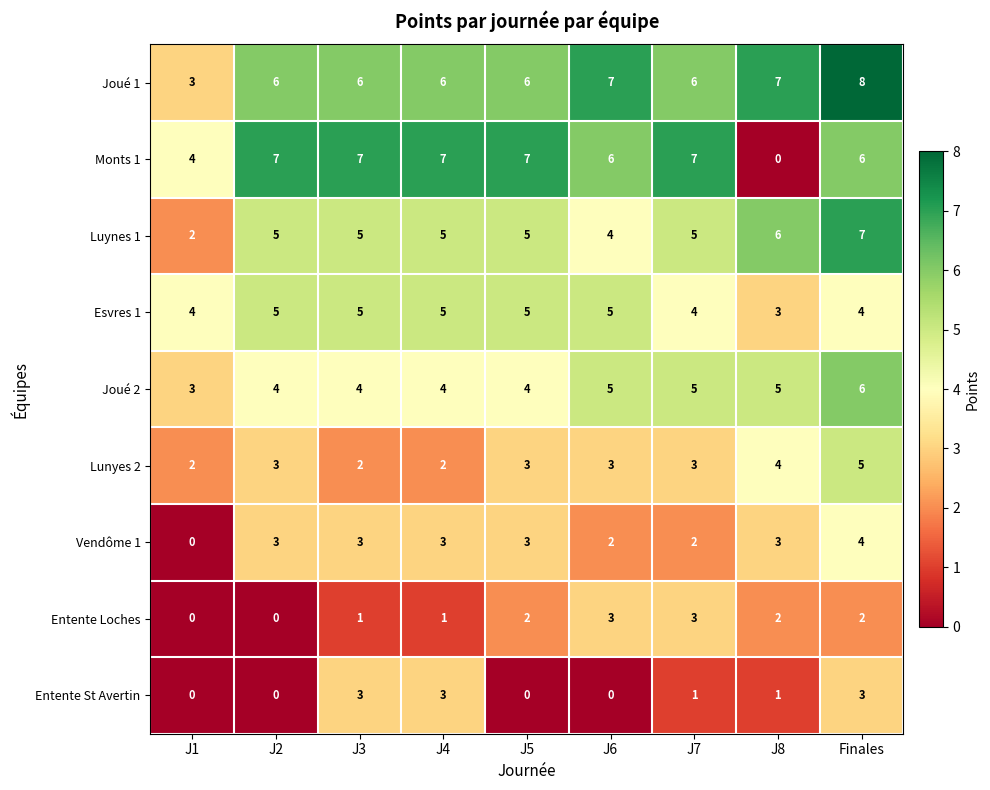

The value of Joué 2 at J4 is 1. True or false?

False